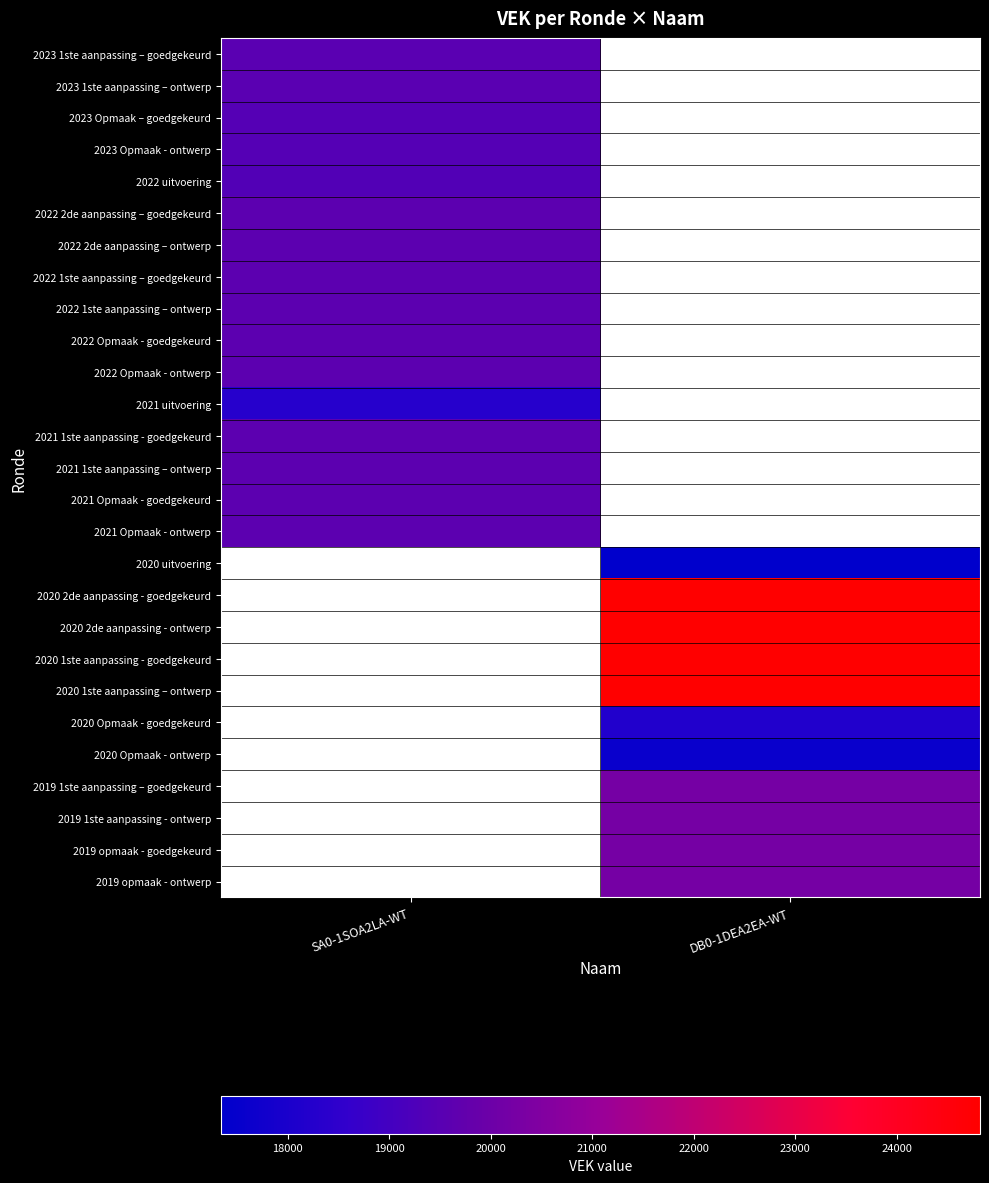

How many values in 2023 1ste aanpassing – goedgekeurd are above zero?

1